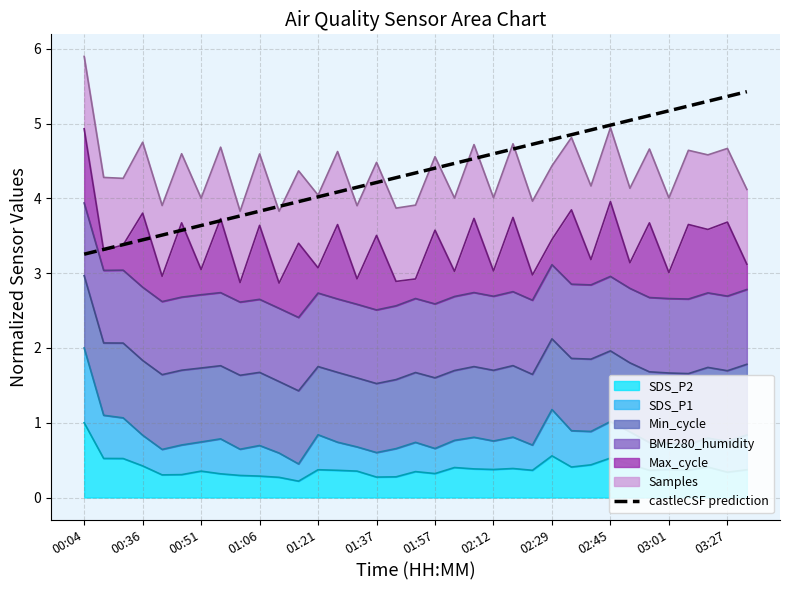

Does the chart display data point markers on the line(s)?

No